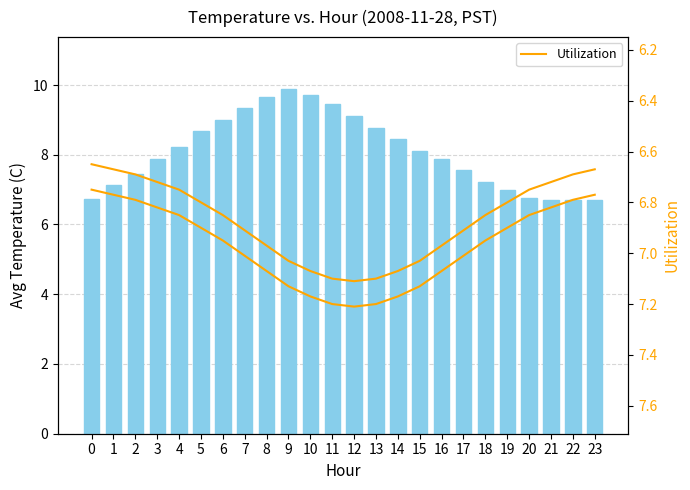

The value of Avg Temperature (C) at 16 is 4.8. True or false?

False